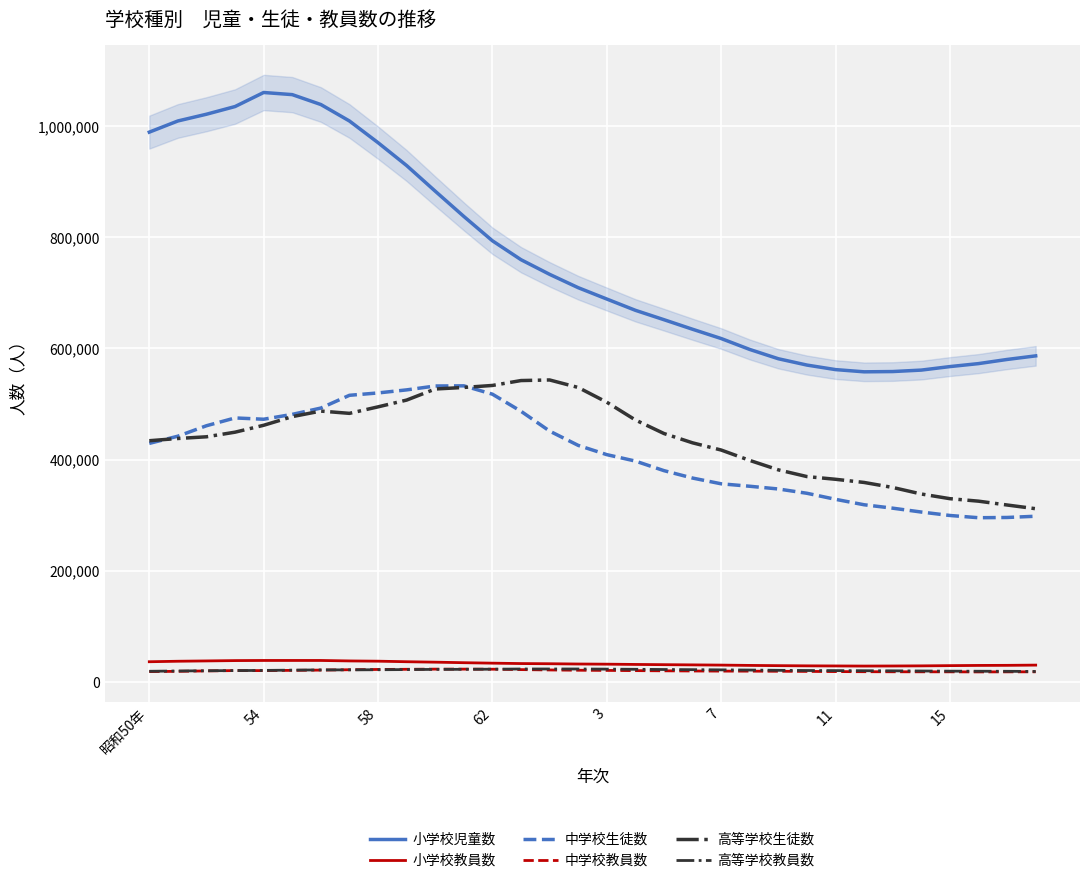

Where is the first local minimum for 小学校児童数?

25